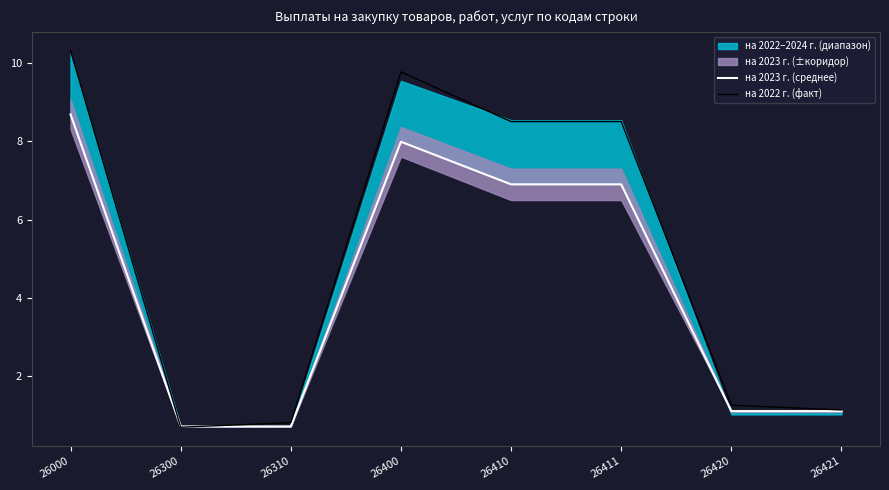

How many lines are shown in the chart?

2